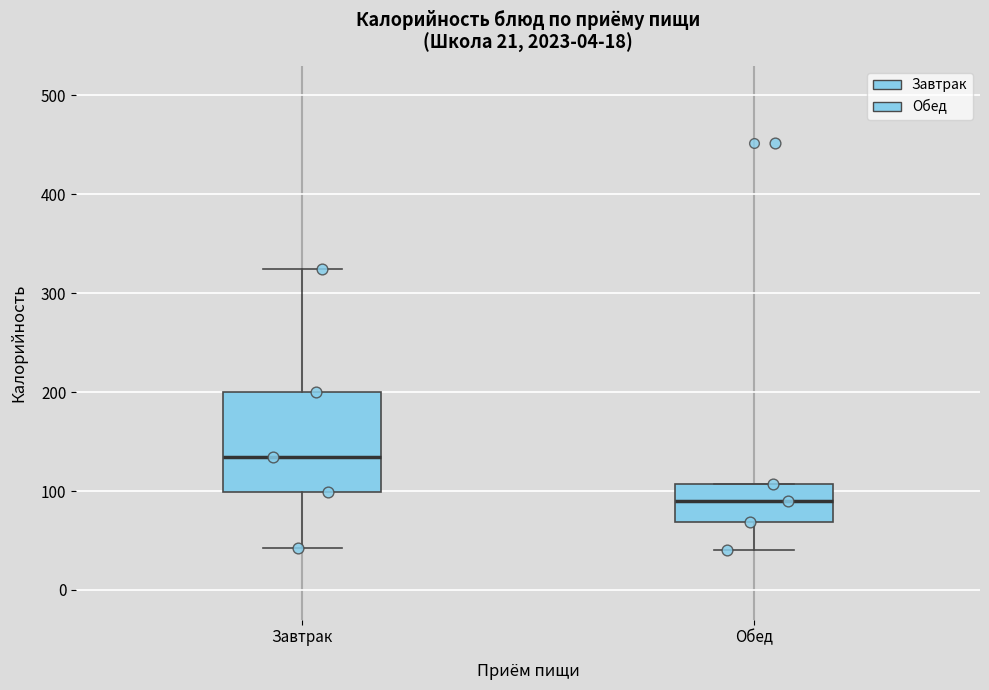

Which box is the tallest, from its lower edge to its upper edge?

Завтрак